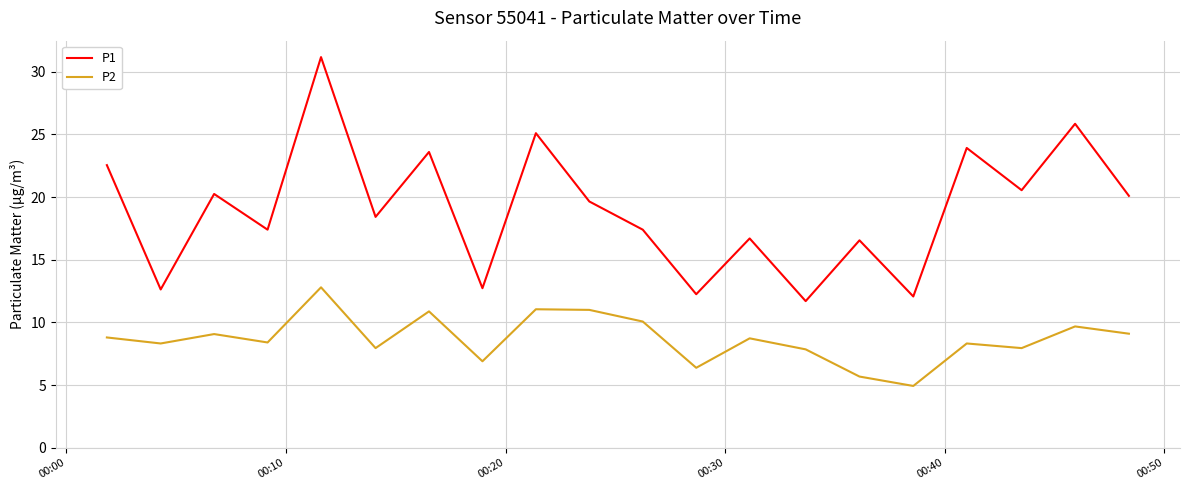

Which series has the largest total across all categories?

P1